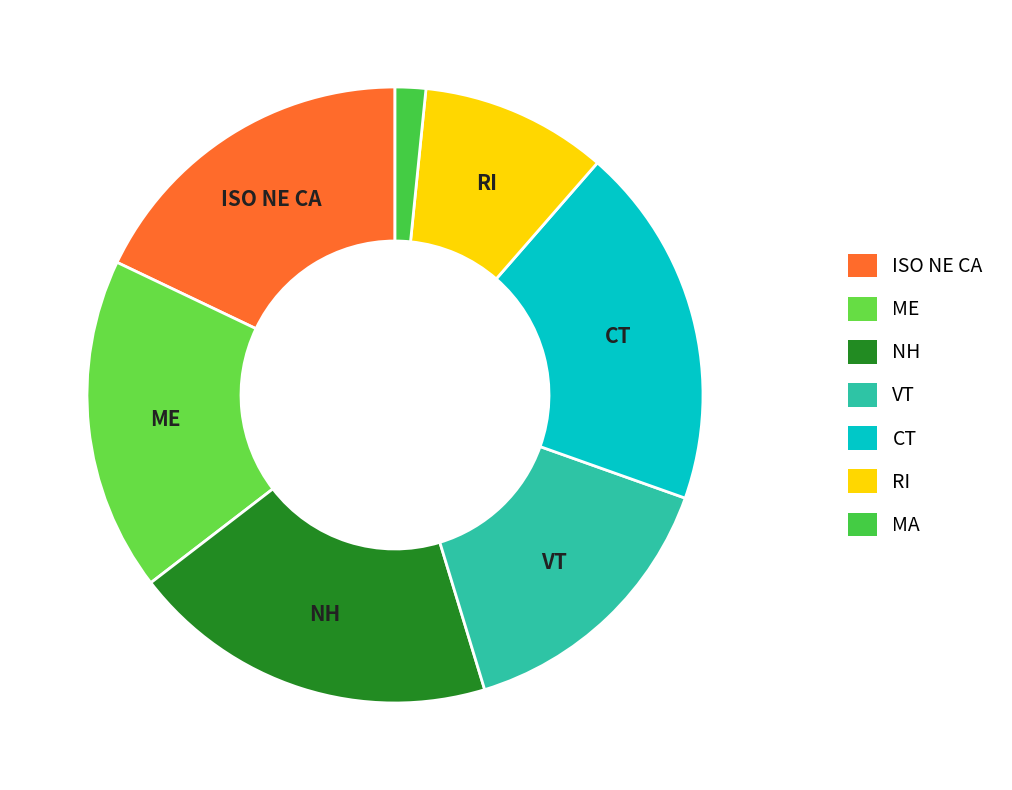

To the nearest percent, what is the combined percentage of NH and RI?

29%